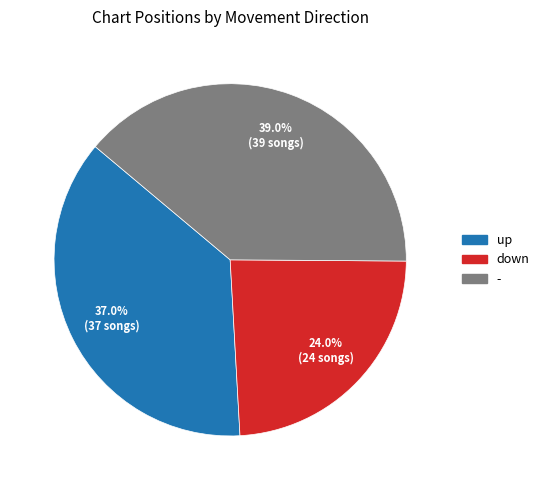

Which slice is the largest?

-